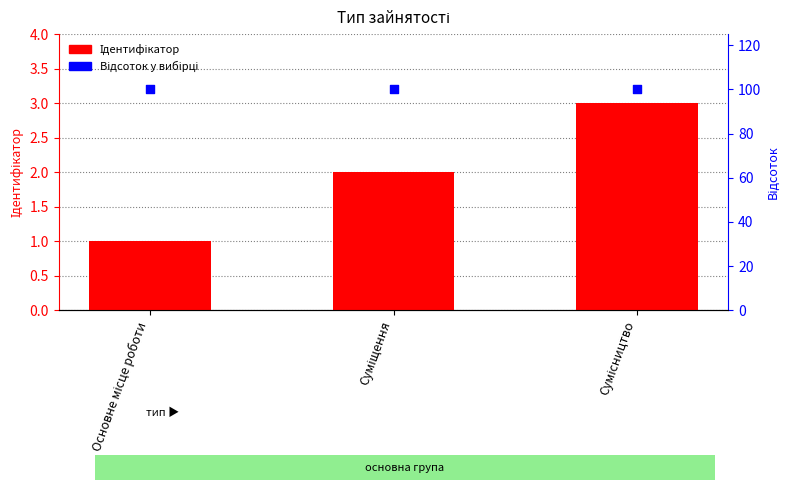

At how many categories does at least one series exceed 56?

3